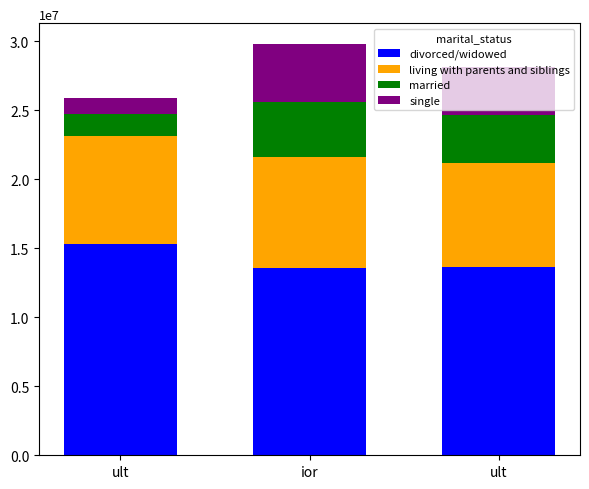

Which series has the largest total across all categories?

divorced/widowed